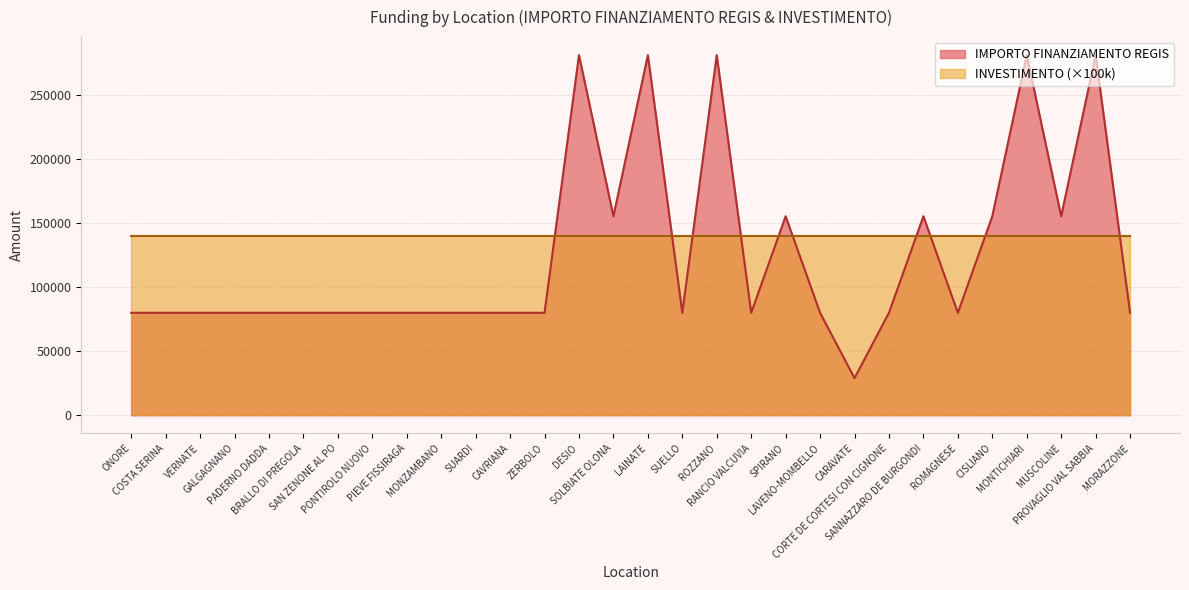

What is the maximum value shown in the chart?

280932